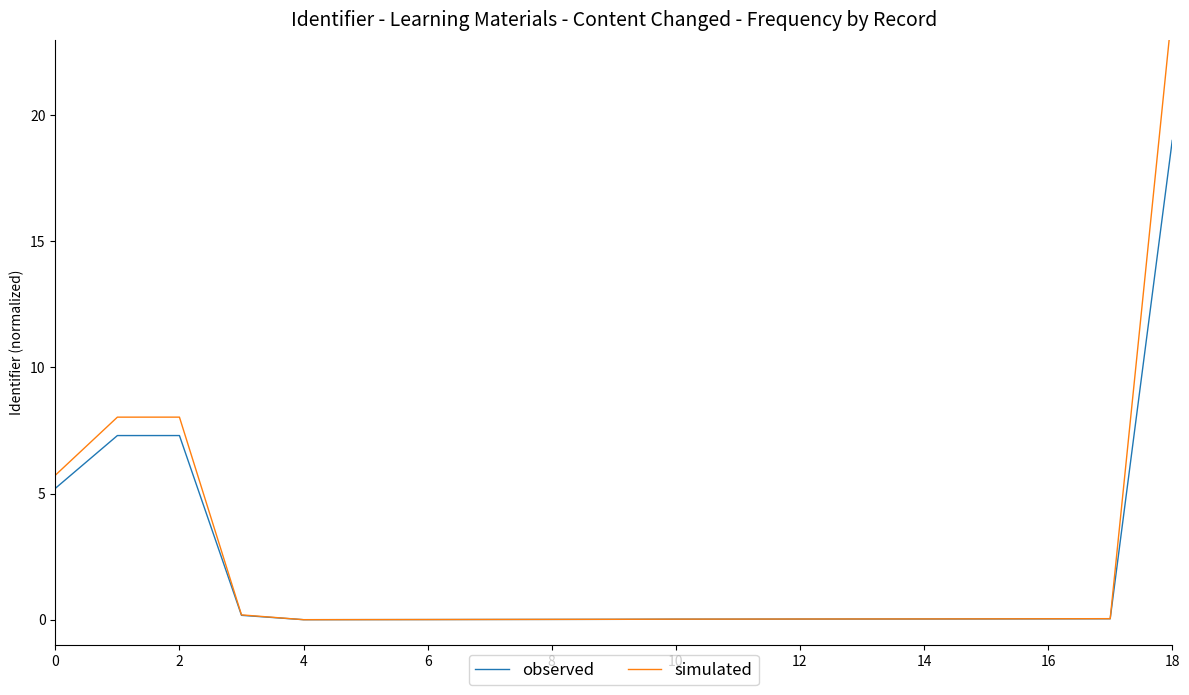

The simulated series shows 0.0 at 10. True or false?

True